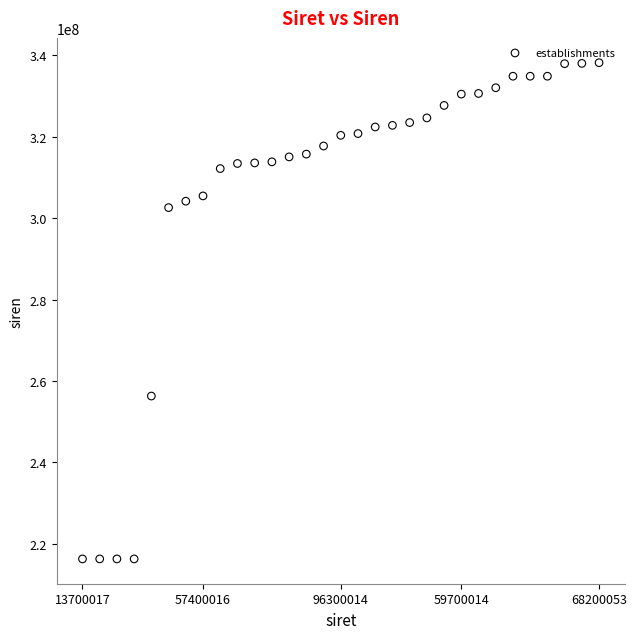

What is the range of Y values (max minus min)?

121879545